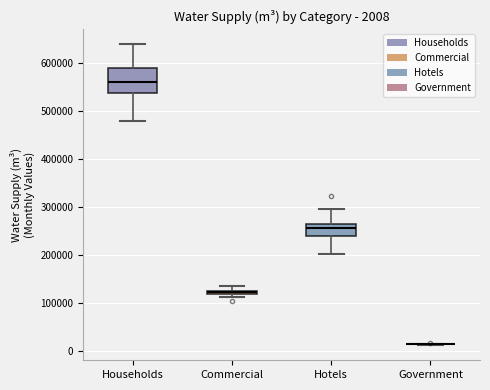

Comparing the boxes themselves (not the whiskers), which one is the tallest?

Households